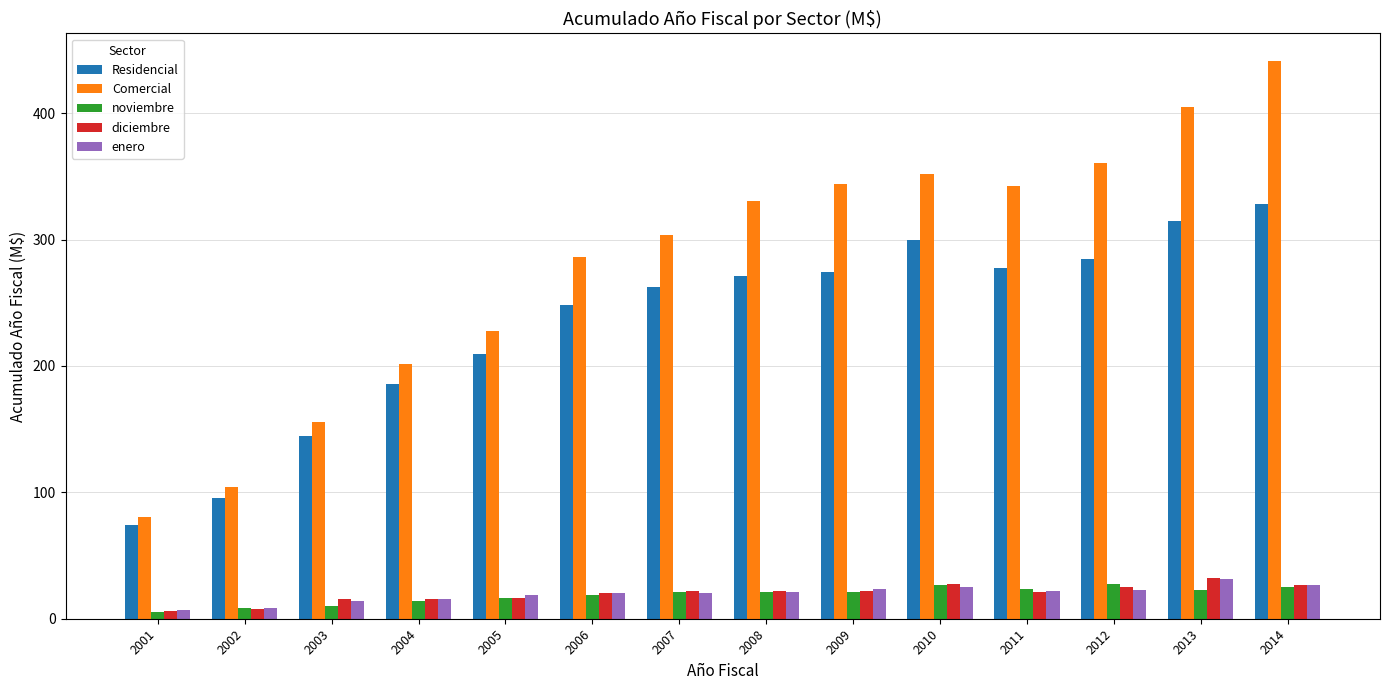

Which series has the largest total across all categories?

Comercial